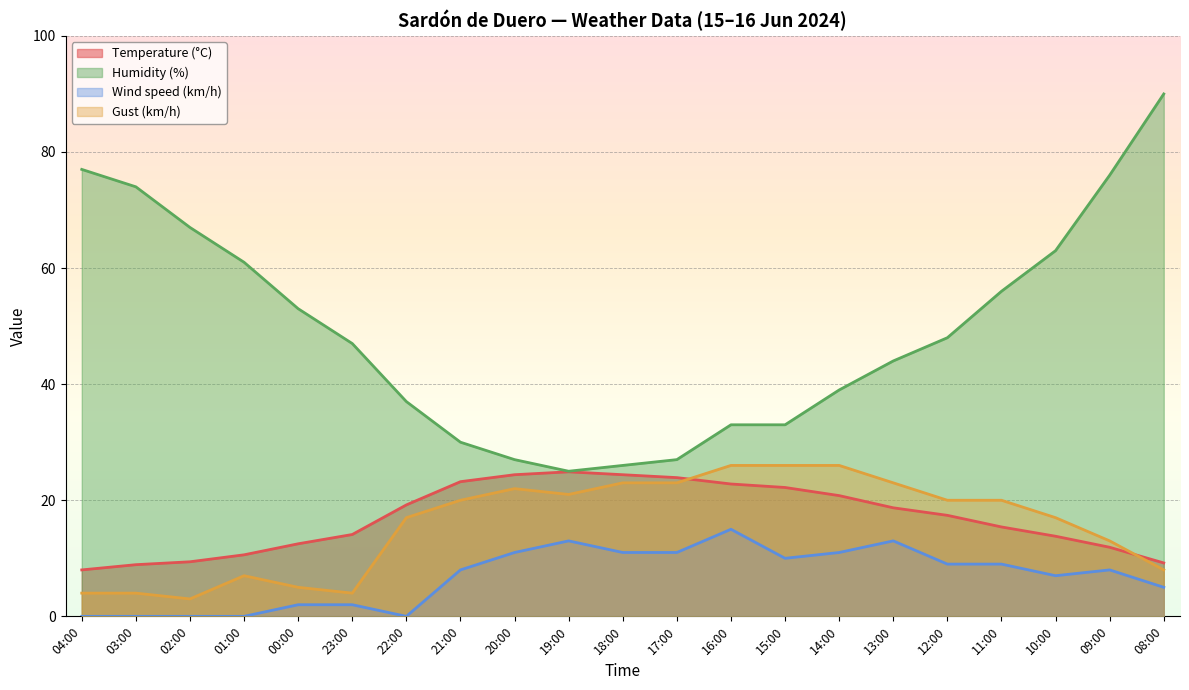

What is the label of the 10th point from the left?

19:00